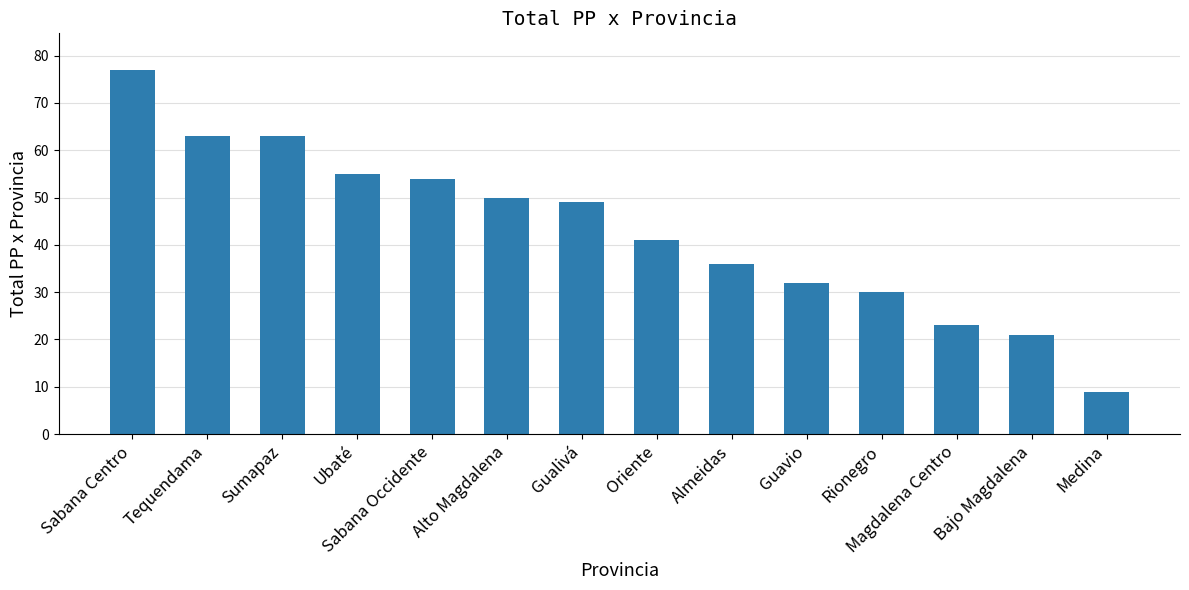

Does the chart contain any negative values?

No